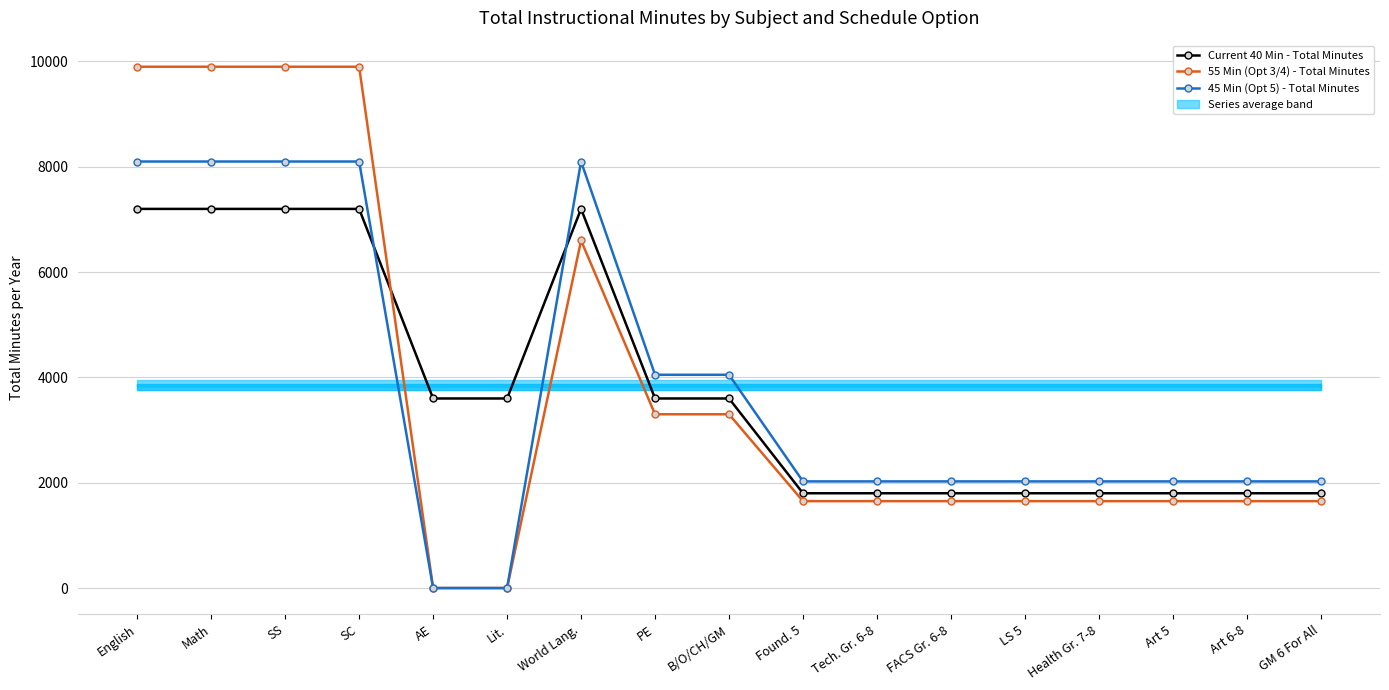

What is the difference between the Current 40 Min - Total Minutes values at Health Gr. 7-8 and B/O/CH/GM?

1800